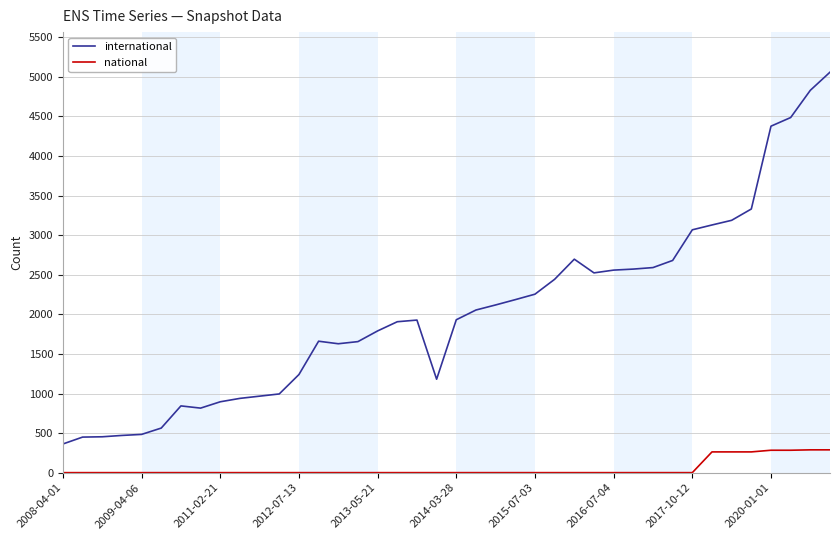

What is the greatest value displayed?

5059